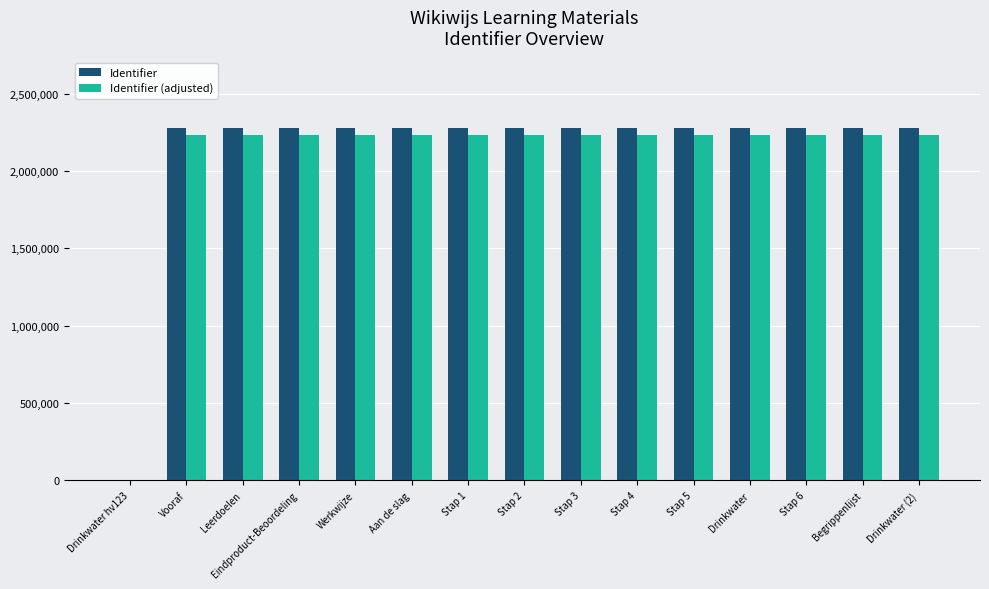

Count the number of data series in this chart.

2